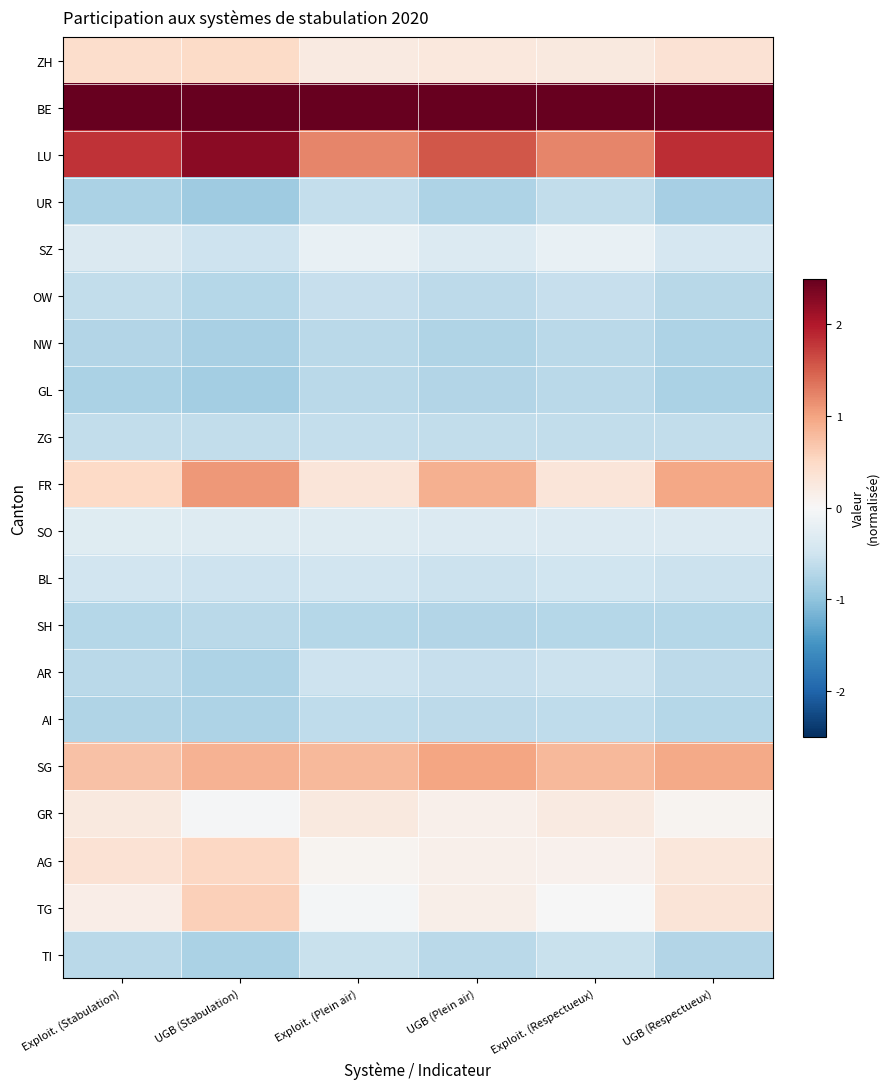

Count the number of categories in the chart.

6